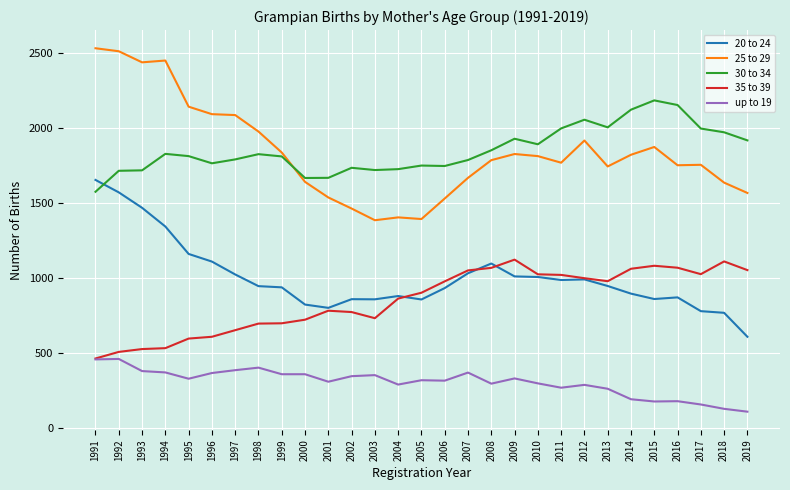

Rank the series by their maximum value, from highest to lowest.

25 to 29, 30 to 34, 20 to 24, 35 to 39, up to 19